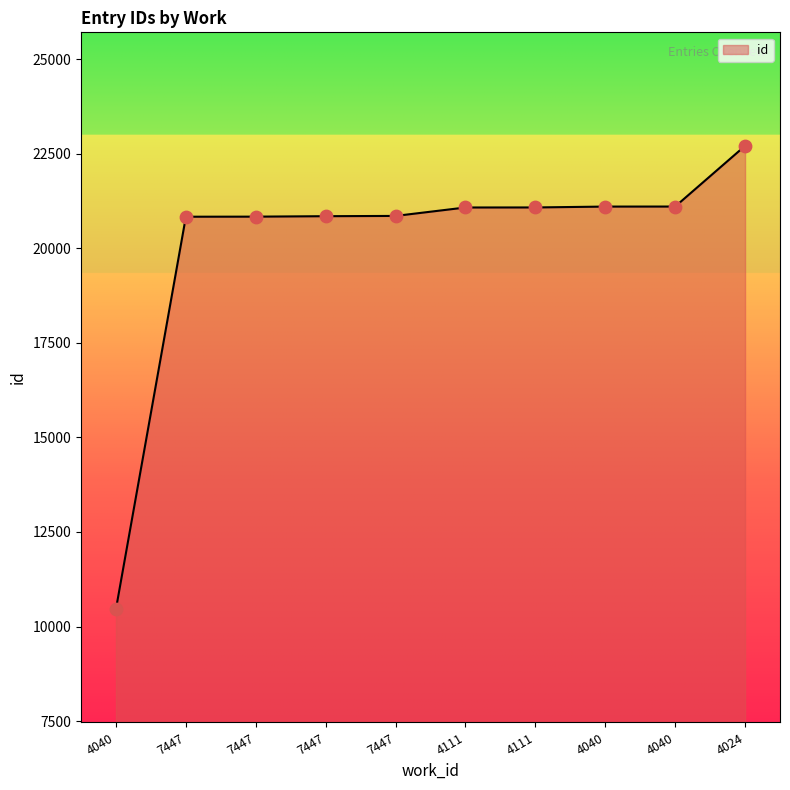

How many lines are shown in the chart?

1